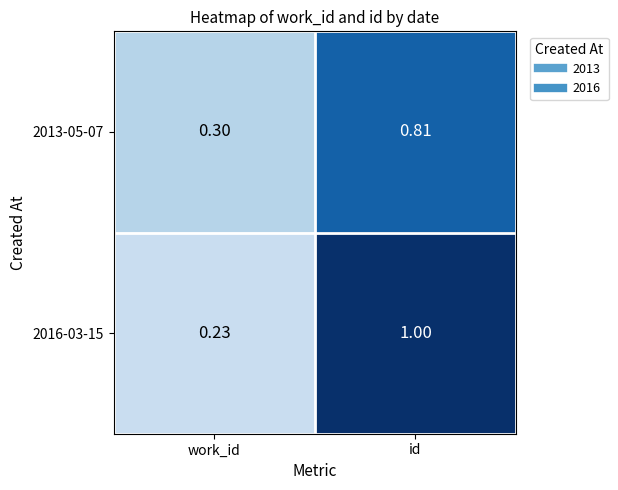

Which category has the lowest value in the 2013-05-07 series?

work_id